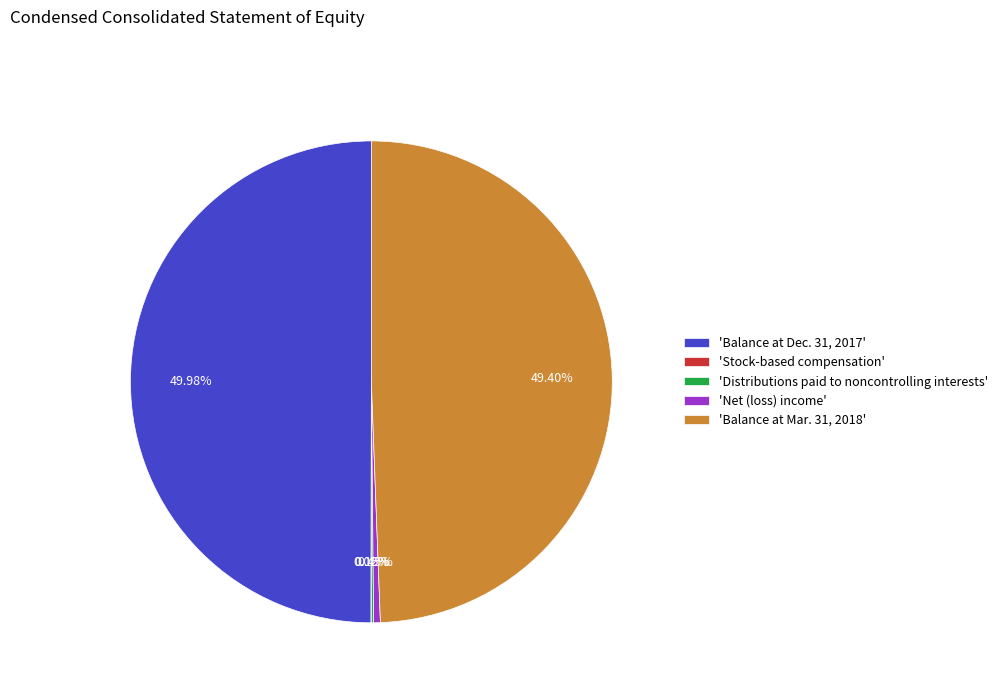

Does 'Balance at Mar. 31, 2018' account for over 50% of the chart?

No